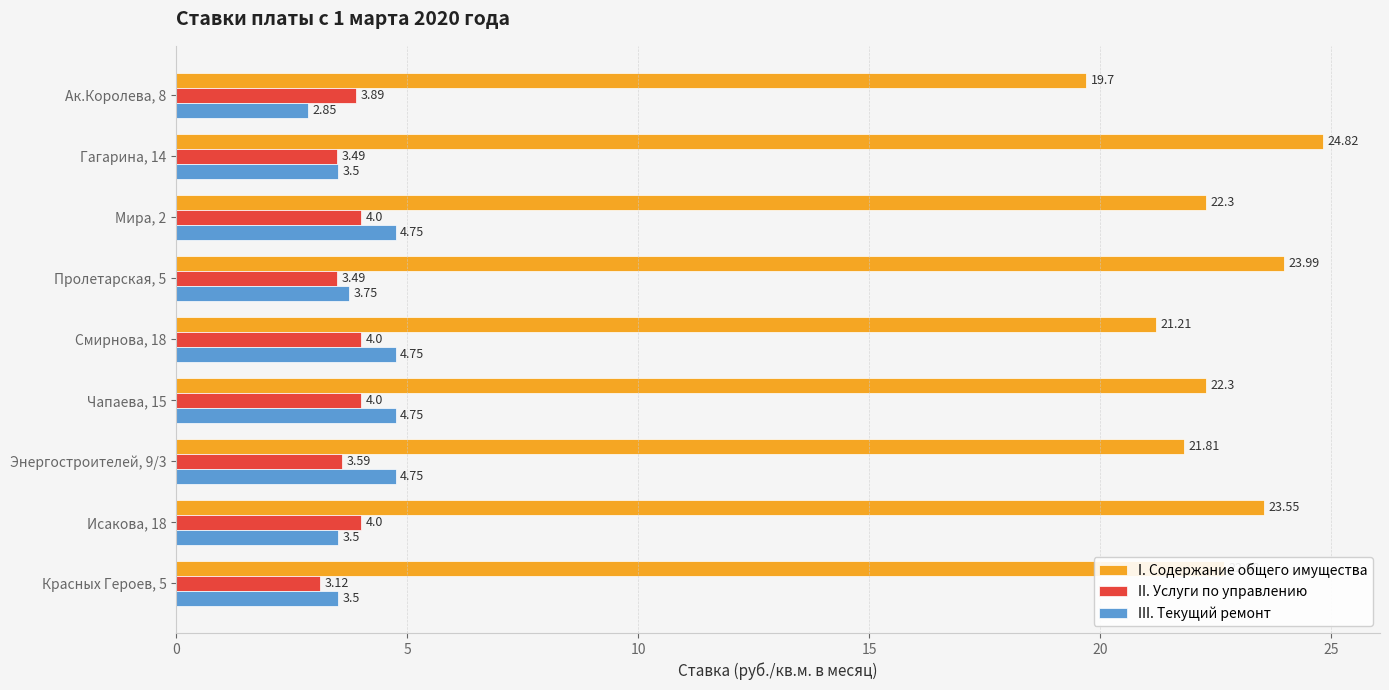

List the series in order of their peak value, lowest first.

II. Услуги по управлению, III. Текущий ремонт, I. Содержание общего имущества